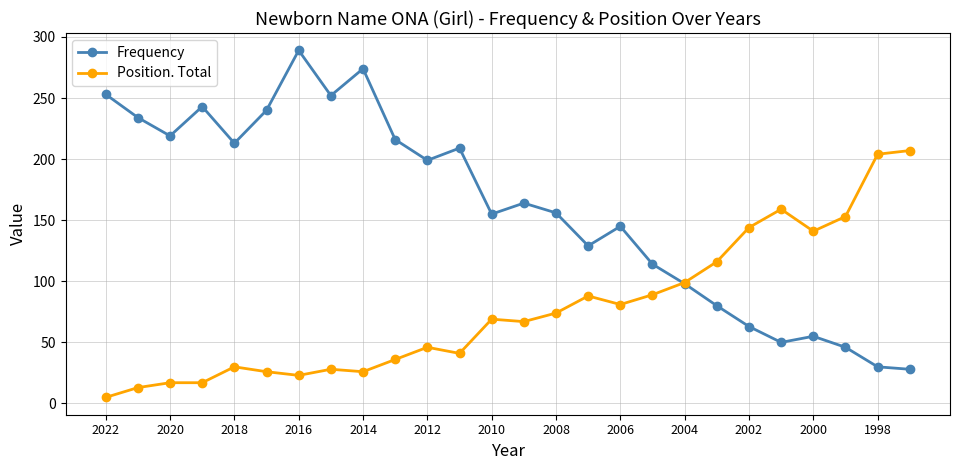

Which series has the largest range (max minus min)?

Frequency